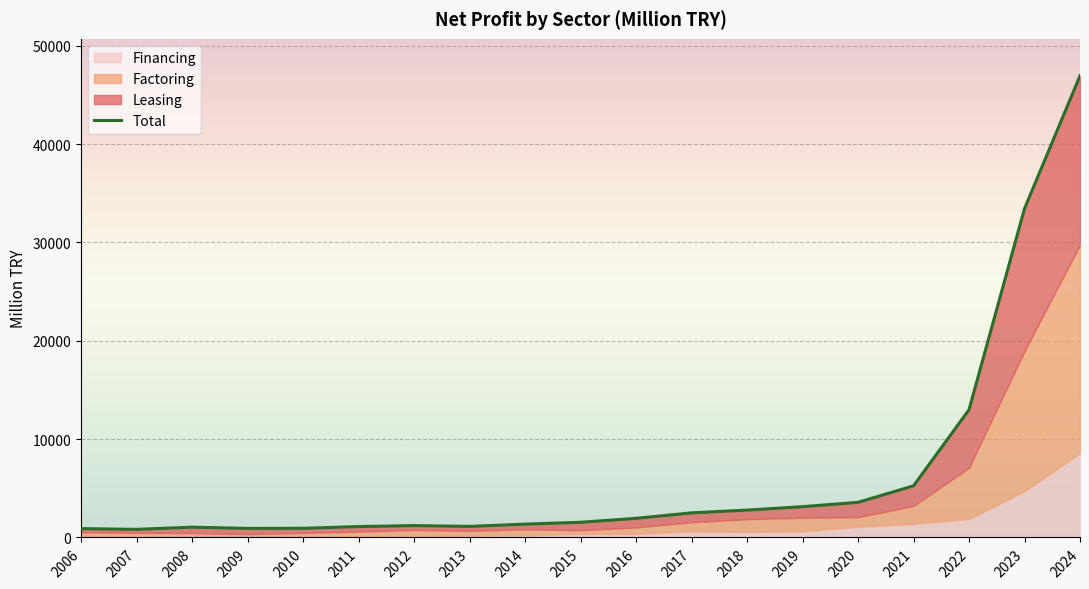

What is the total value across all series at 2009?

1843.2